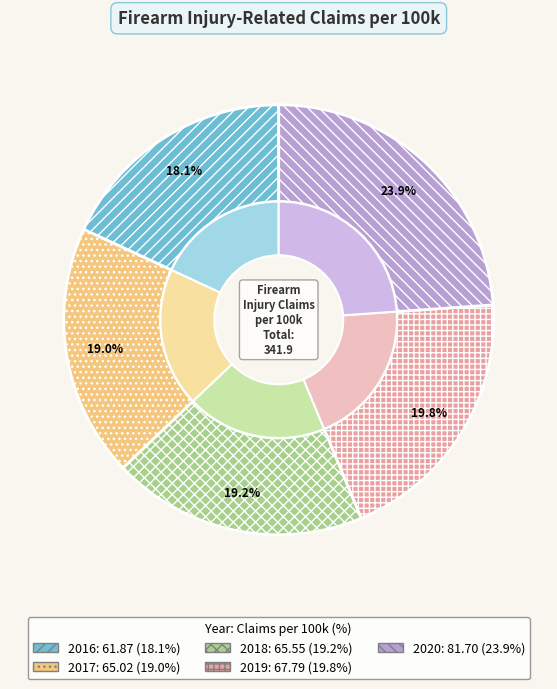

How many segments does this pie chart have?

5